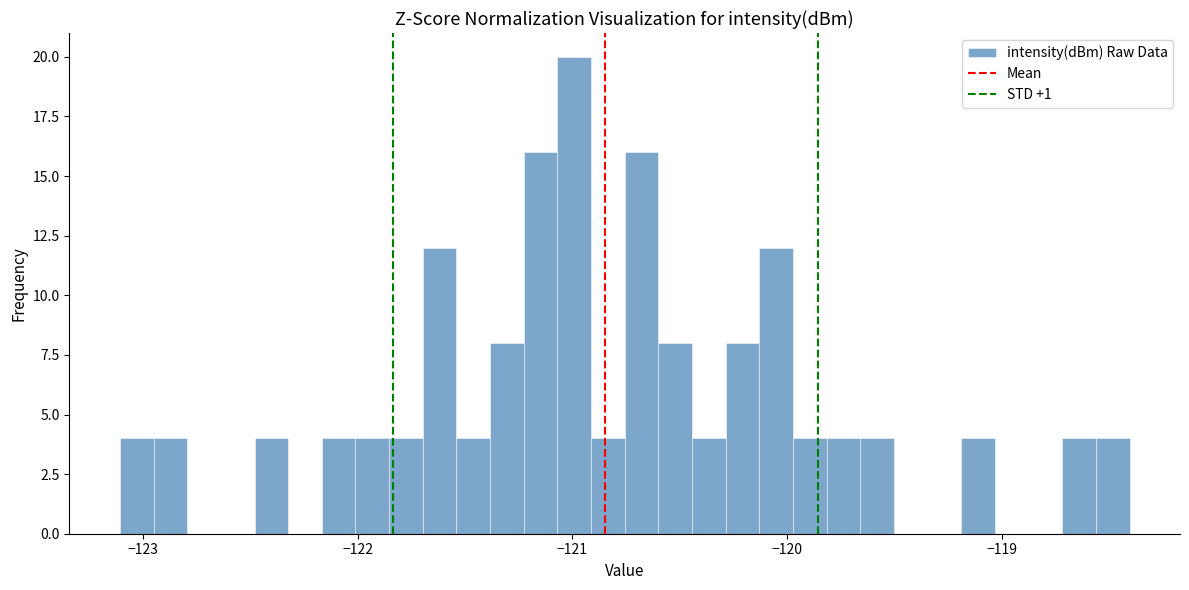

Read against the x-axis, roughly where is the centre of the tallest bar?

-121.0